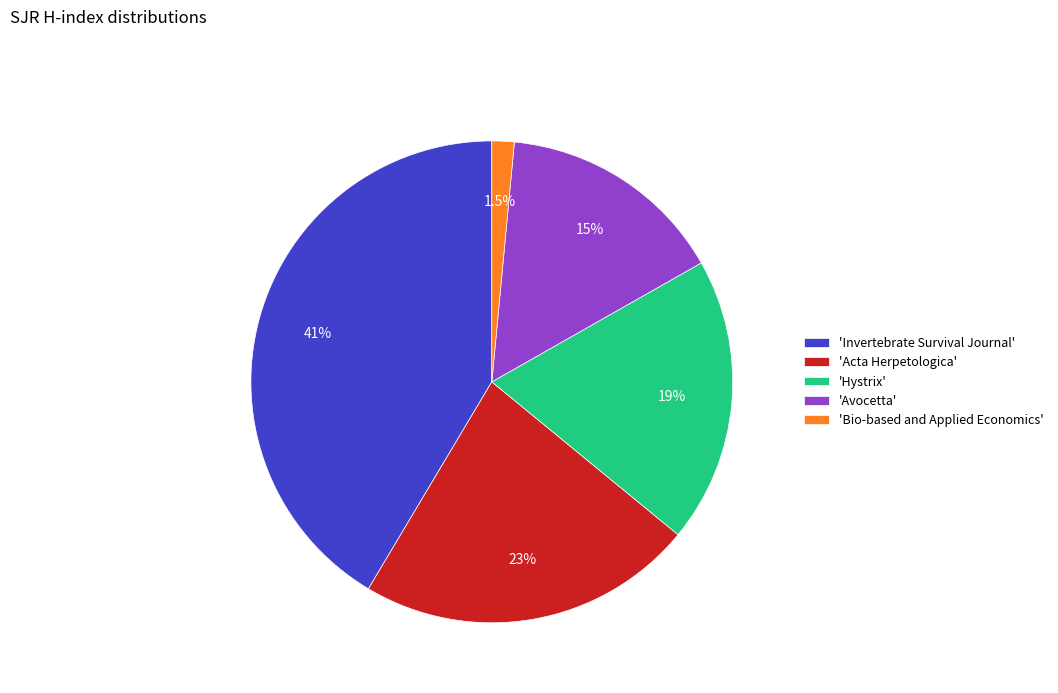

Is there any slice that represents more than half of the pie?

No